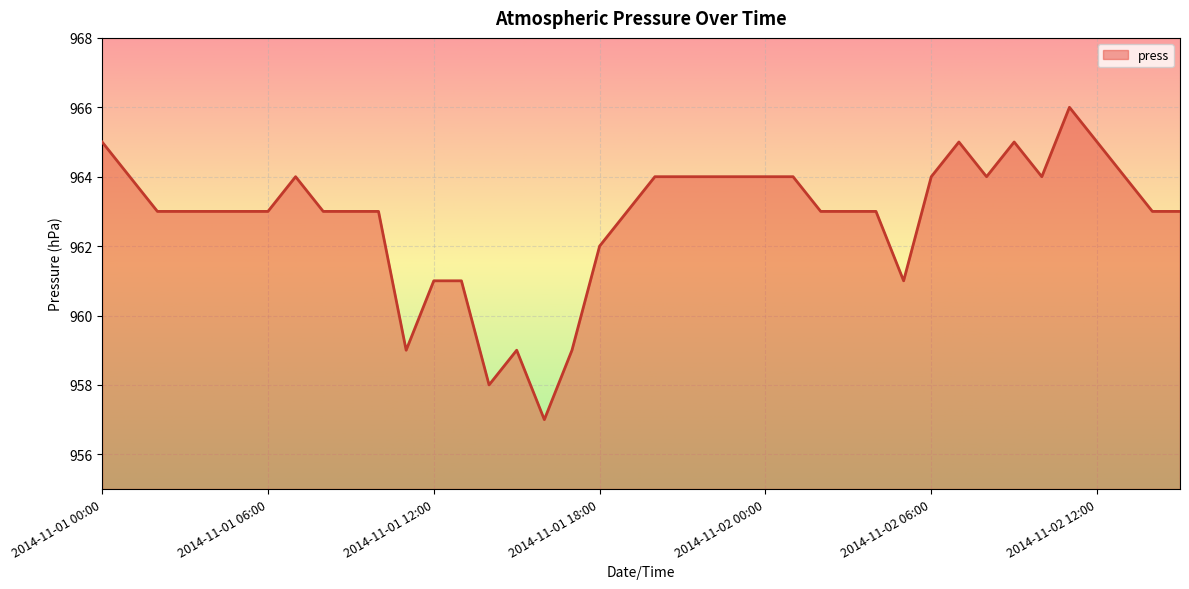

What is the greatest value displayed?

966